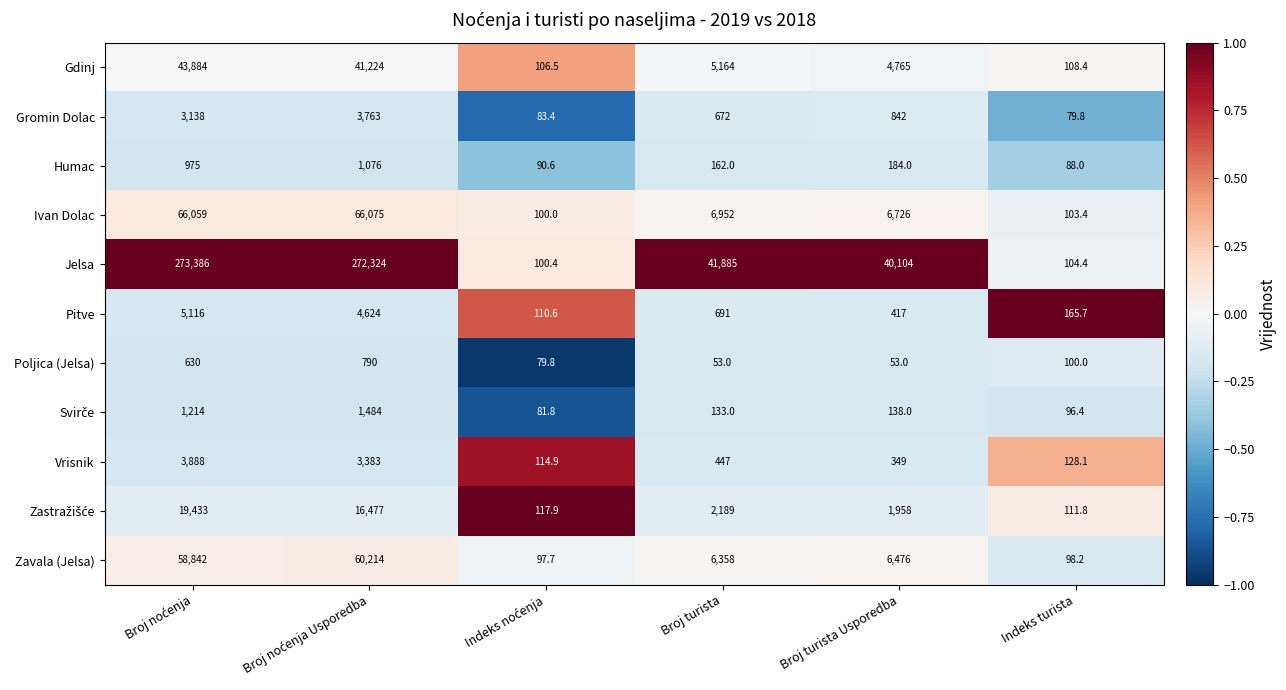

Which series has the widest spread of values?

Jelsa